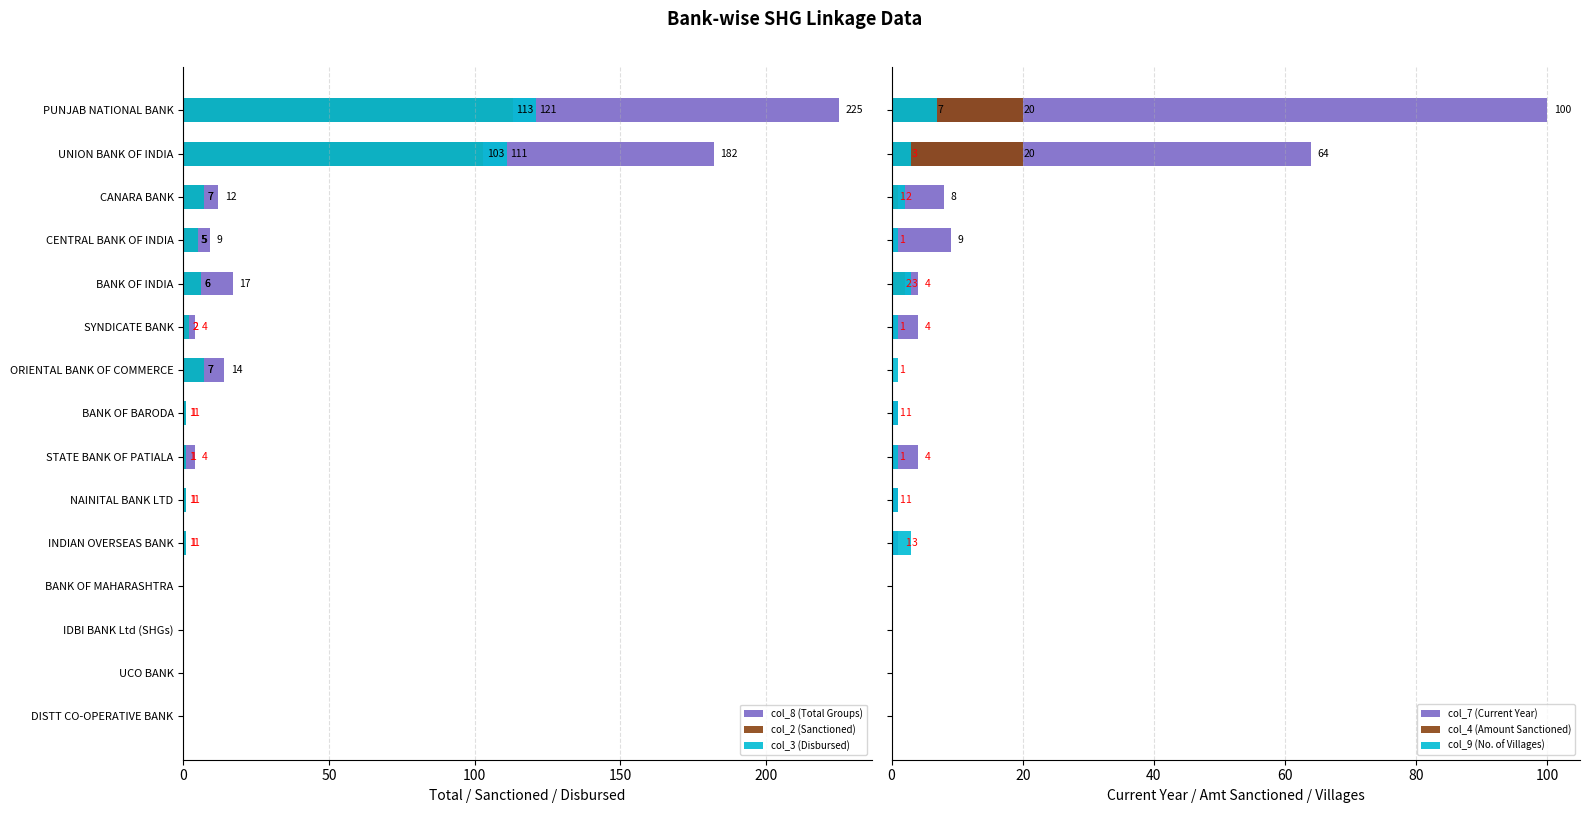

What is the total value across all series at CANARA BANK?

37